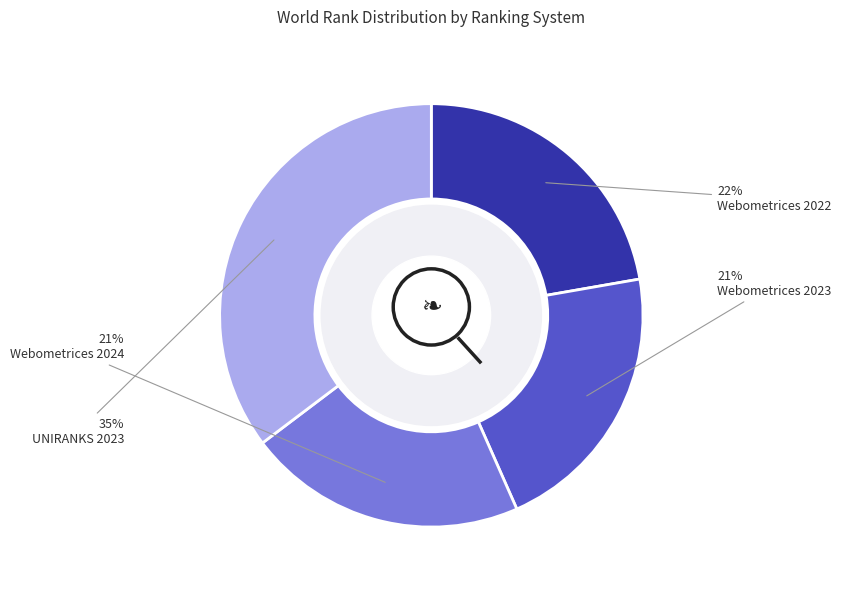

Is it true that UNIRANKS 2023 is 35% of the pie?

True